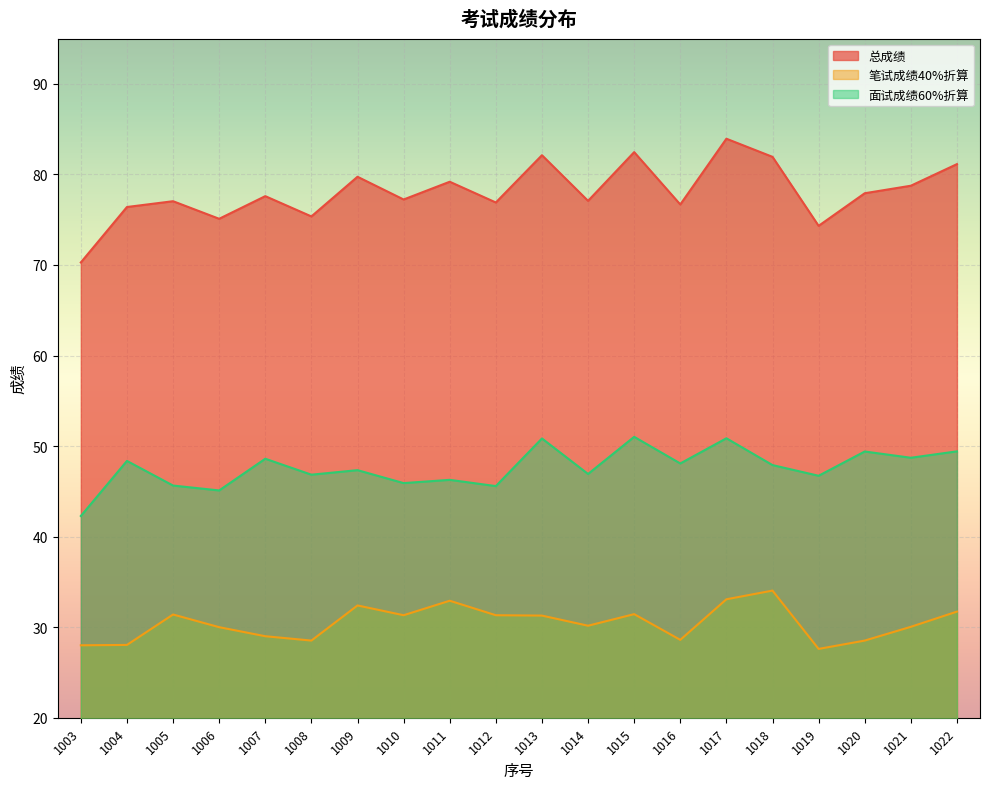

True or false: 笔试成绩40%折算 has a value of 7.8 at 1017.

False